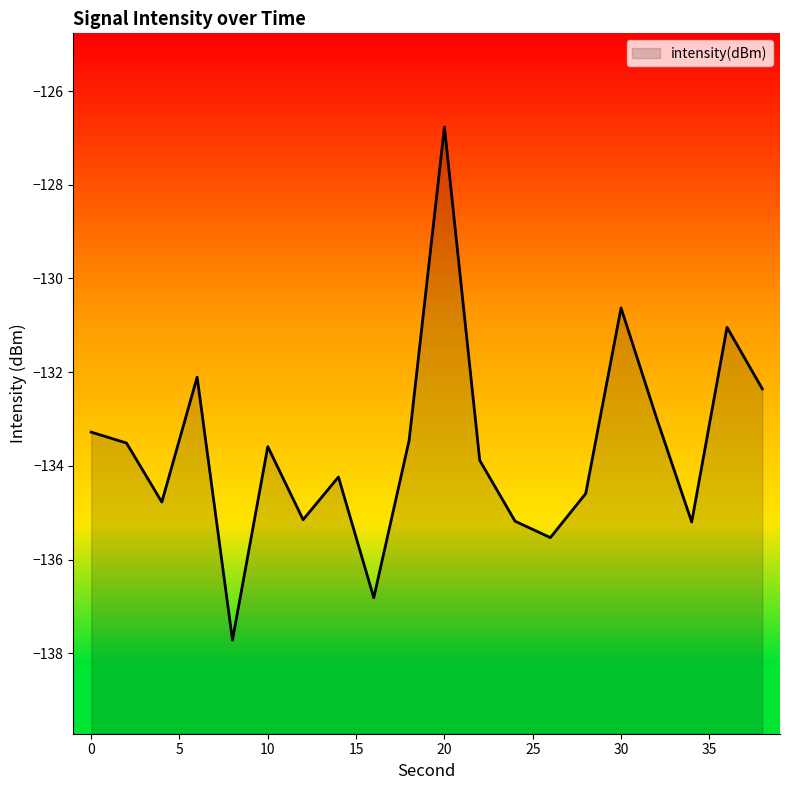

What is the change in value from 26 to 34?

+0.3